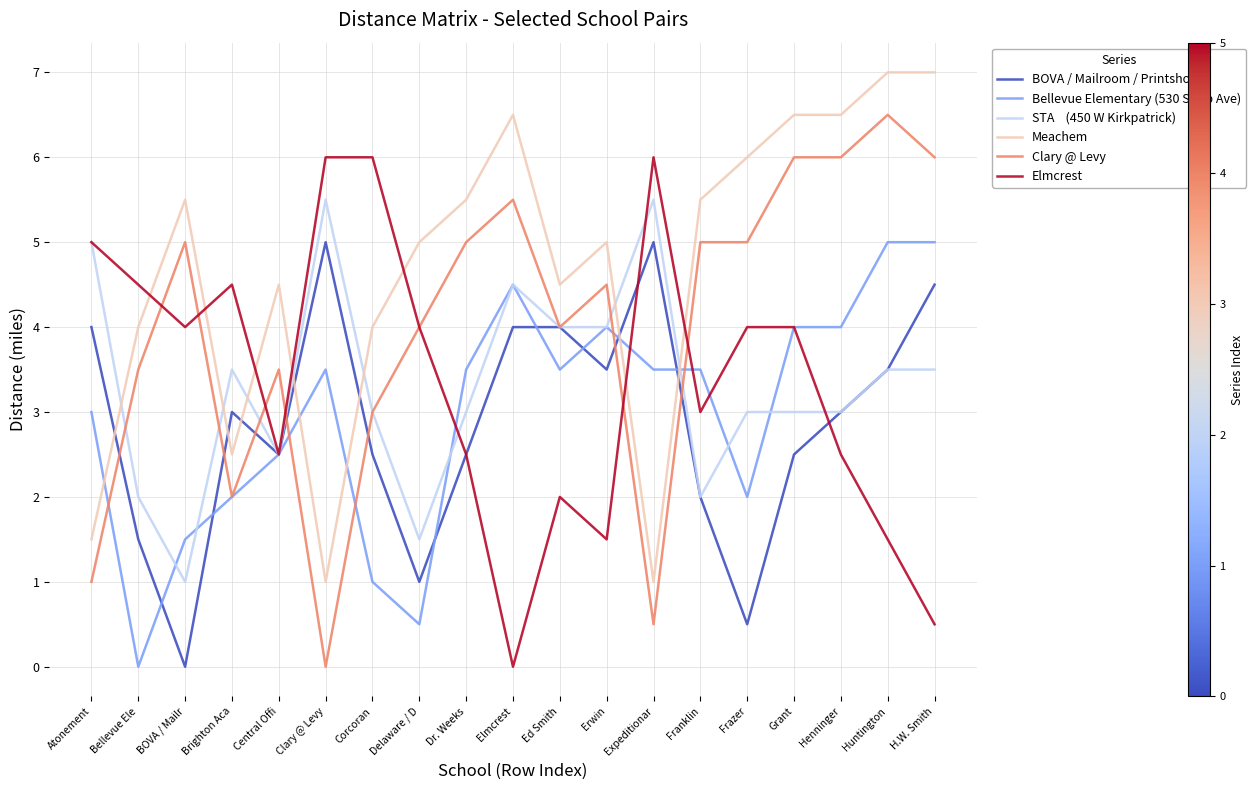

What is the difference between the highest and lowest values at Central Offi?

2.0